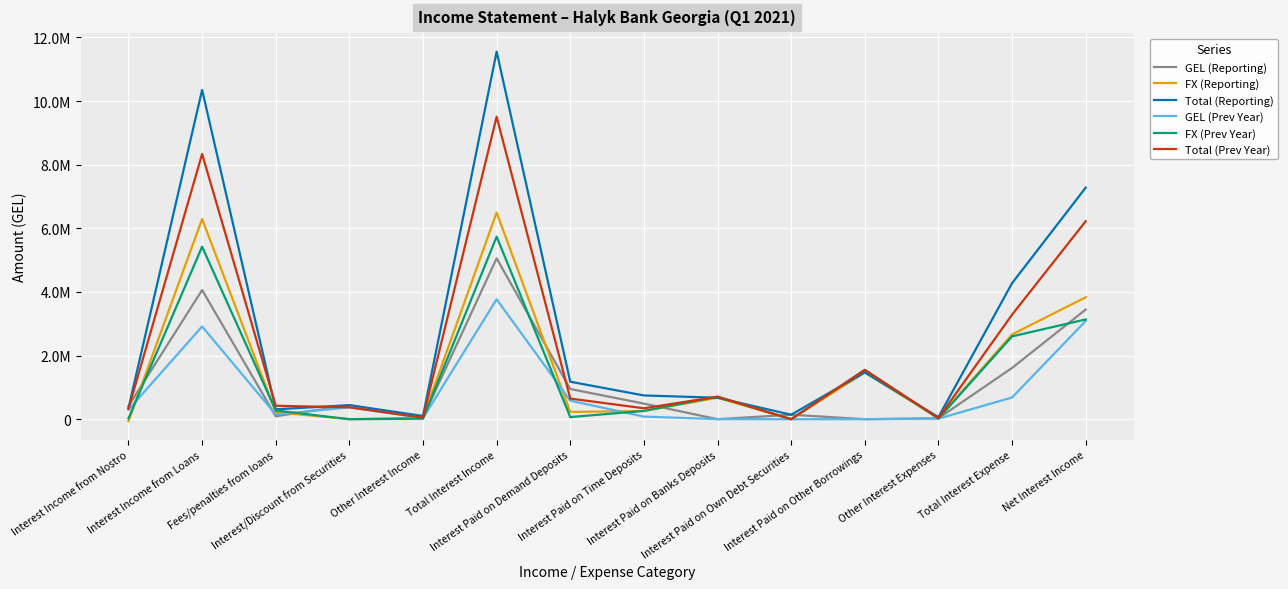

Rank the series by their maximum value, from lowest to highest.

GEL (Prev Year), GEL (Reporting), FX (Prev Year), FX (Reporting), Total (Prev Year), Total (Reporting)